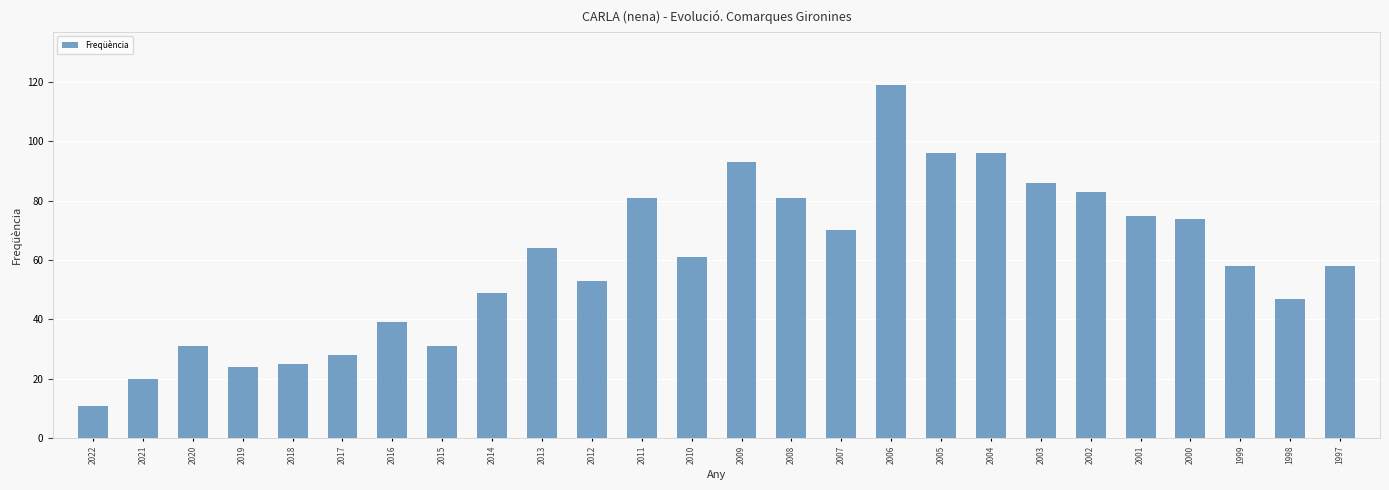

Reading left to right, list all the values displayed in this chart.

2022=11	2021=20	2020=31	2019=24	2018=25	2017=28	2016=39	2015=31	2014=49	2013=64	2012=53	2011=81	2010=61	2009=93	2008=81	2007=70	2006=119	2005=96	2004=96	2003=86	2002=83	2001=75	2000=74	1999=58	1998=47	1997=58